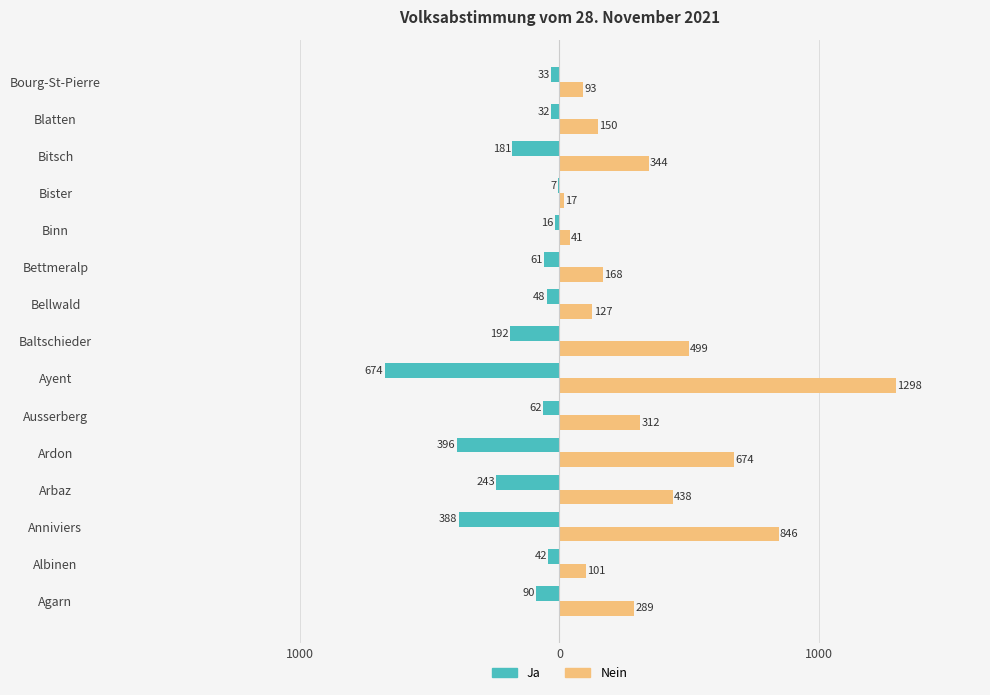

What are all the series names shown in the legend?

Ja, Nein